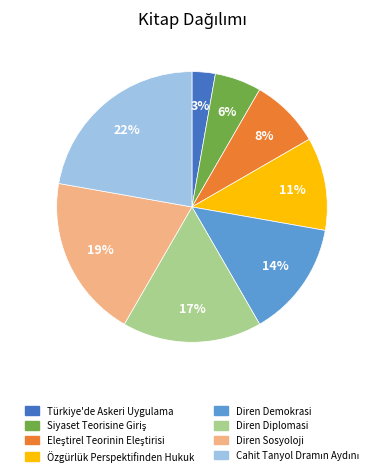

Does Diren Sosyoloji account for over 50% of the chart?

No